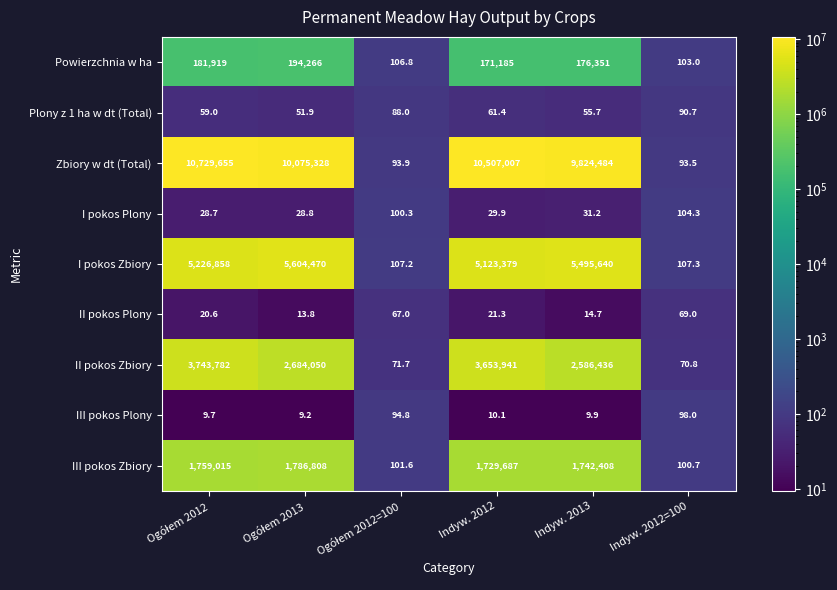

How many data points does each series have?

6